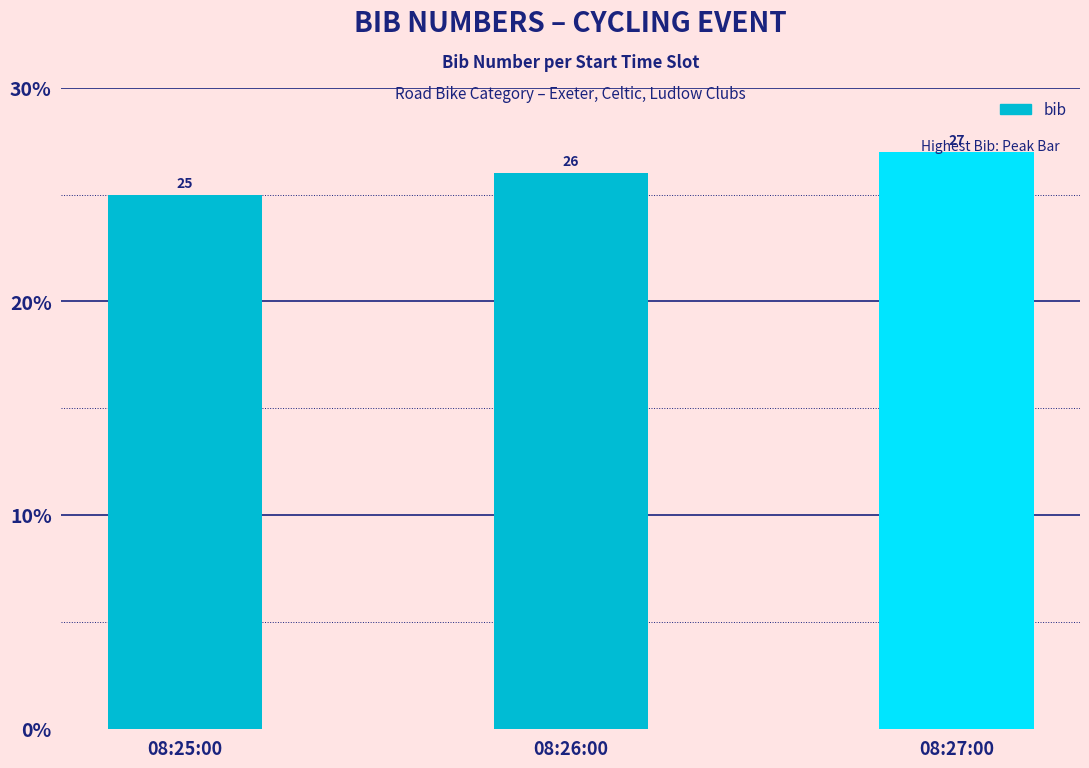

What is the sum of the values at 08:27:00 and 08:26:00?

53